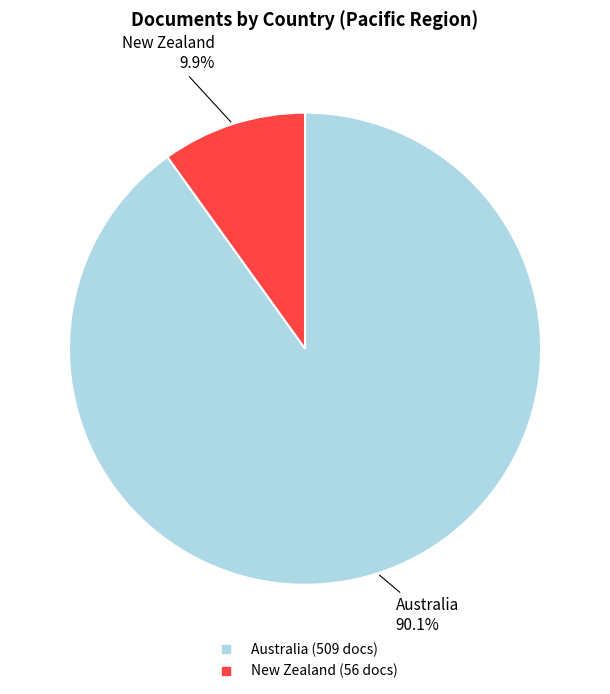

Is New Zealand the majority of the pie?

No